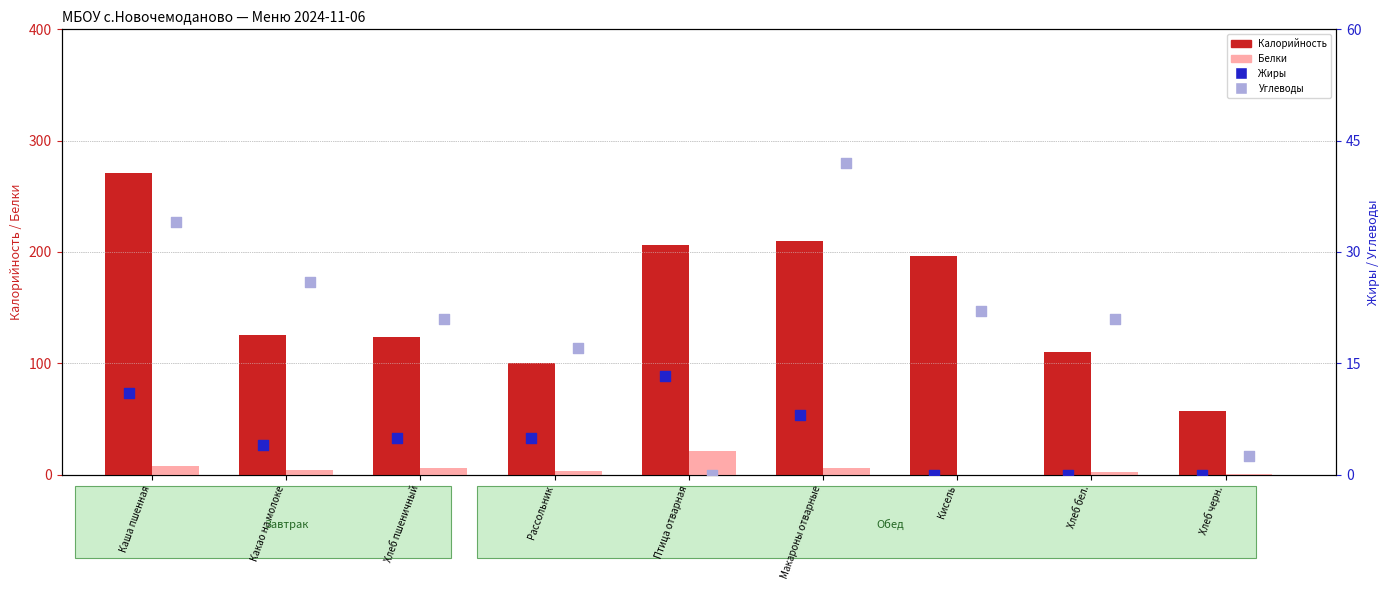

Which series contains the highest Y value?

Калорийность